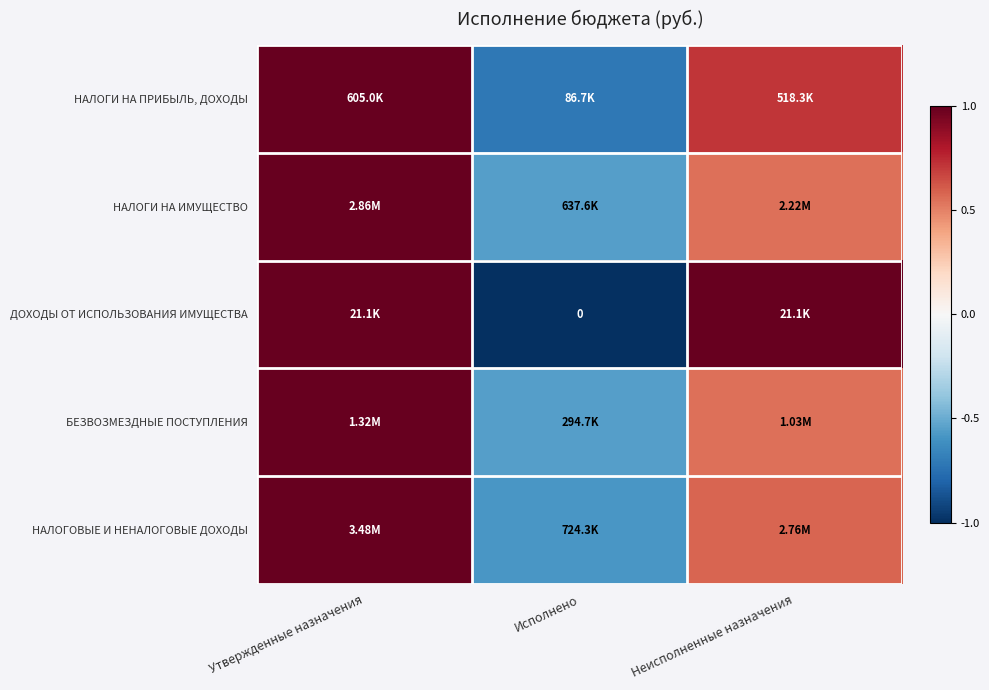

Rank the categories by ДОХОДЫ ОТ ИСПОЛЬЗОВАНИЯ ИМУЩЕСТВА value from lowest to highest.

Исполнено, Утвержденные назначения, Неисполненные назначения